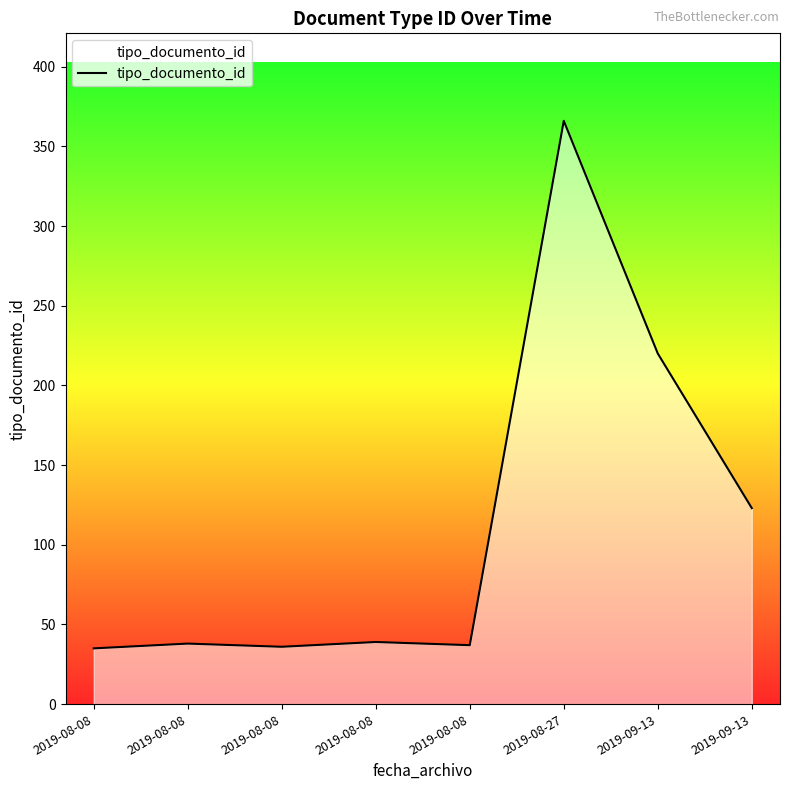

Which has a higher value, 2019-08-08 or 2019-08-08?

2019-08-08